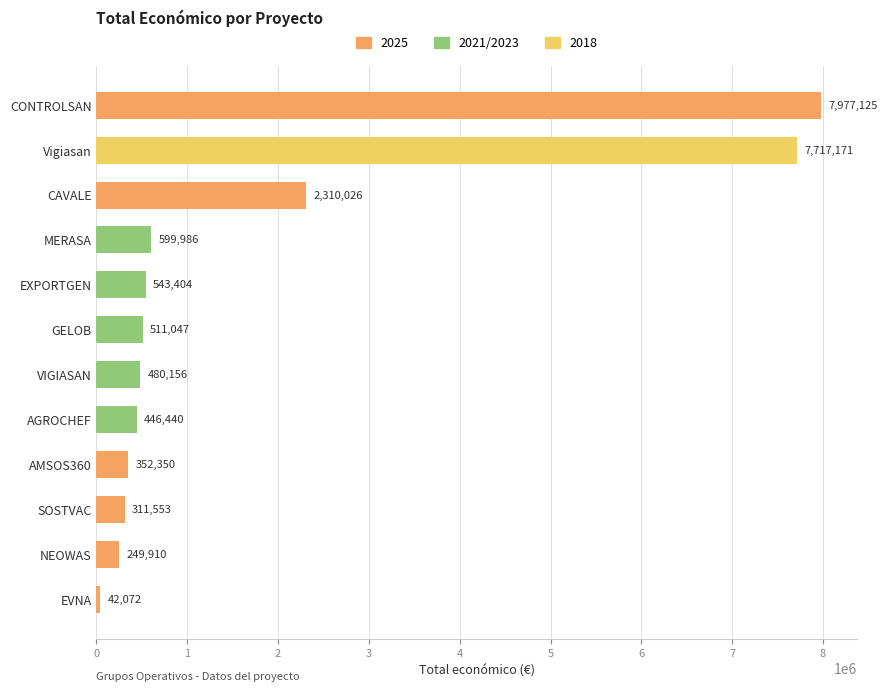

What is the difference between the values at CAVALE and GELOB?

1798979